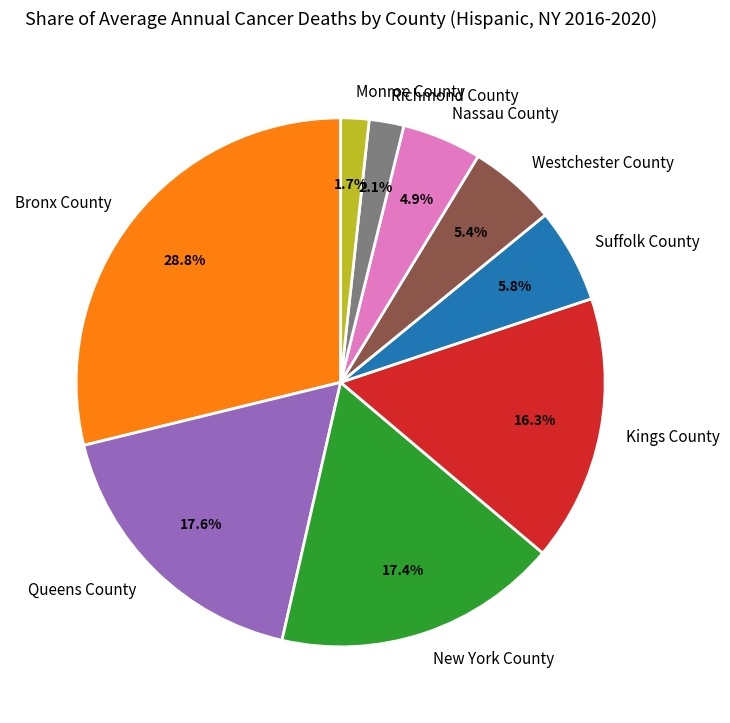

How many slices are in this pie chart?

9